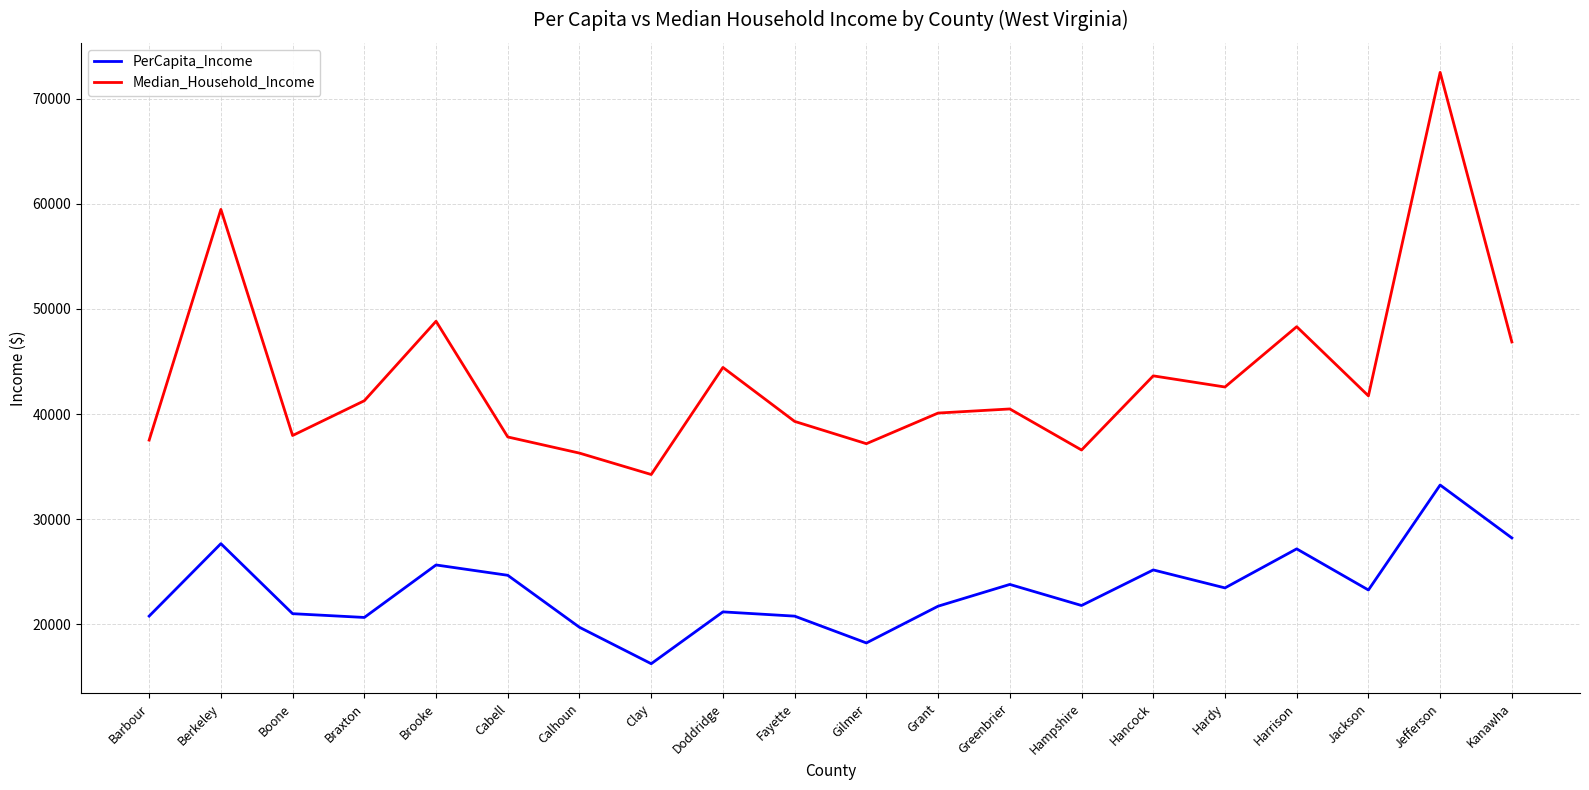

What is the difference between the second highest and minimum values in the PerCapita_Income series?

11972